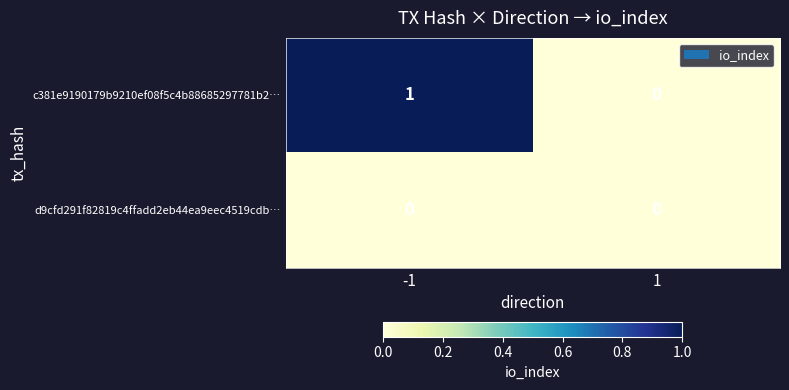

Which series has the widest spread of values?

c381e9190179b9210ef08f5c4b88685297781b2…